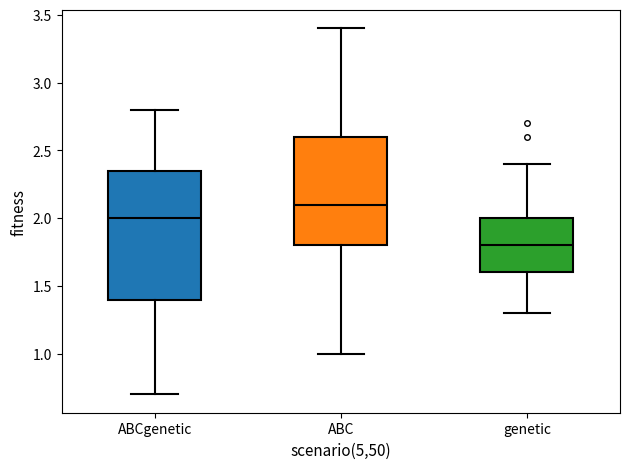

Reading left to right, read every box against the y-axis: the position of its median line, the range the box covers, and the ends of its whiskers. The values are not printed on the chart, so give them approximately, as read against the axis.

ABCgenetic: median 2.00, box 1.40 to 2.35, whiskers 0.70 to 2.80
ABC: median 2.10, box 1.80 to 2.60, whiskers 1.00 to 3.40
genetic: median 1.80, box 1.60 to 2.00, whiskers 1.30 to 2.40